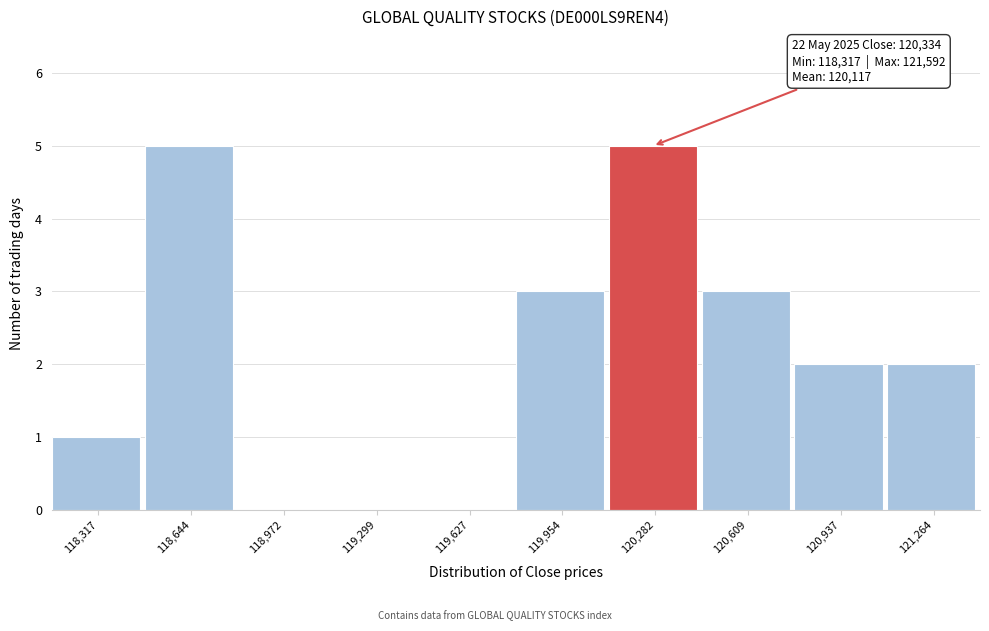

Reading right to left, what are all the values shown in this chart?

121,264=2	120,937=2	120,609=3	120,282=5	119,954=3	119,627=0	119,299=0	118,972=0	118,644=5	118,317=1